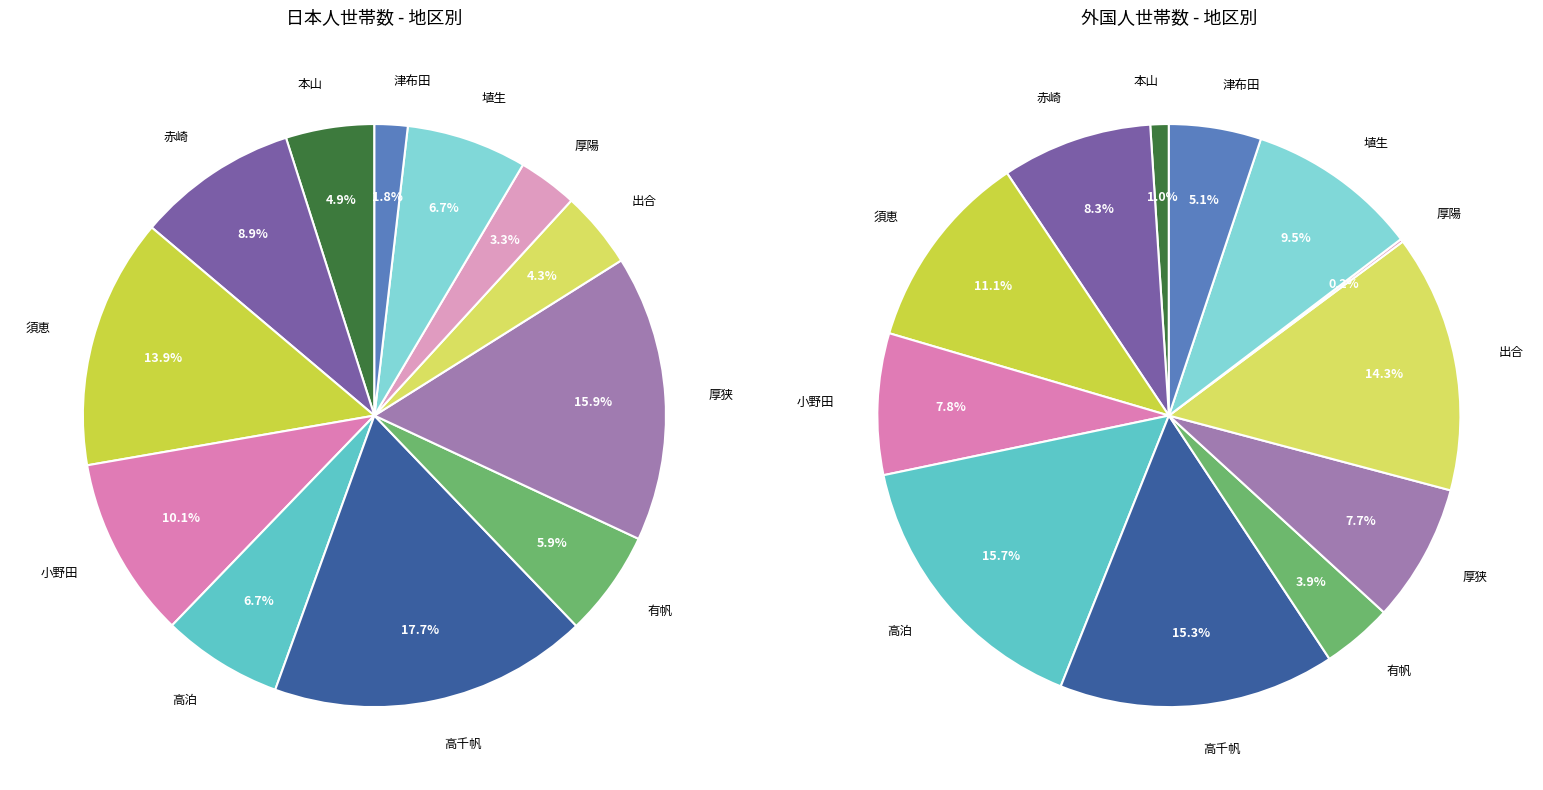

What is the ratio of the value at 小野田 to the value at 本山?

2.1